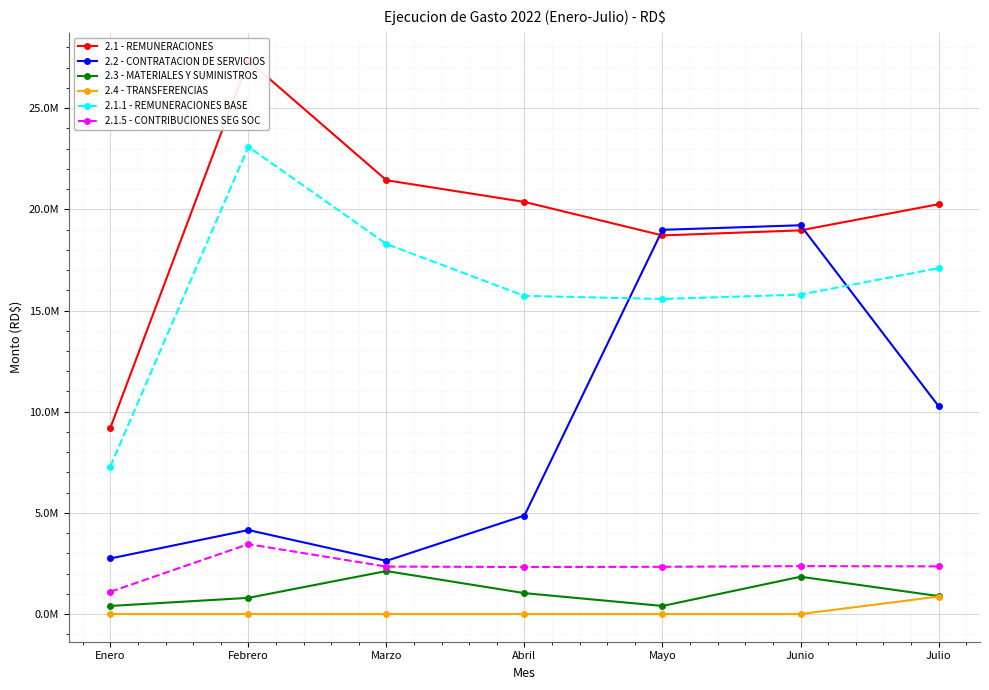

What is the label of the 7th point from the right?

Enero